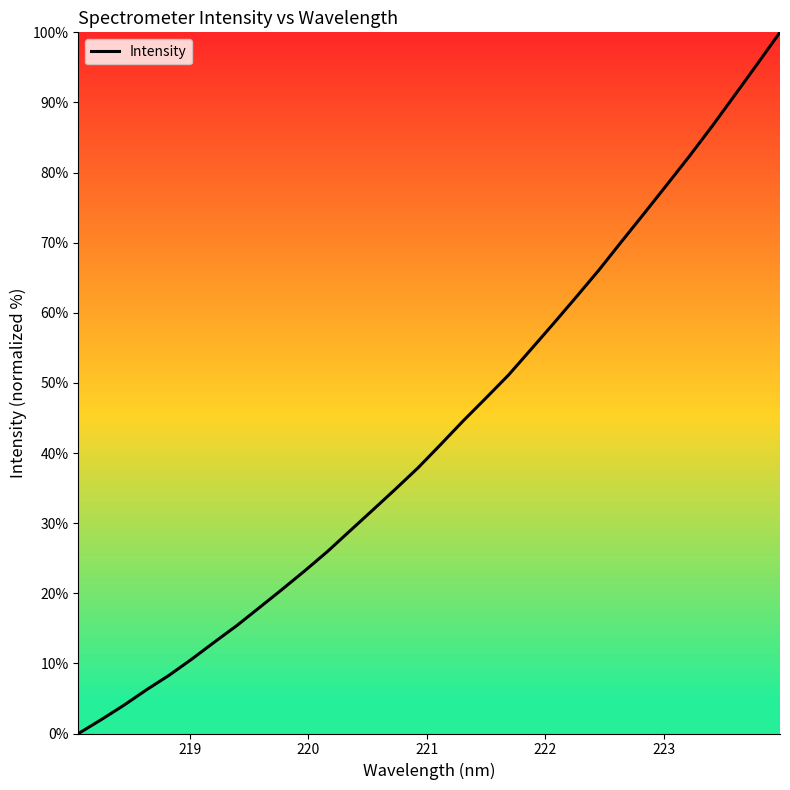

What is the difference between the maximum and minimum values?

100.0